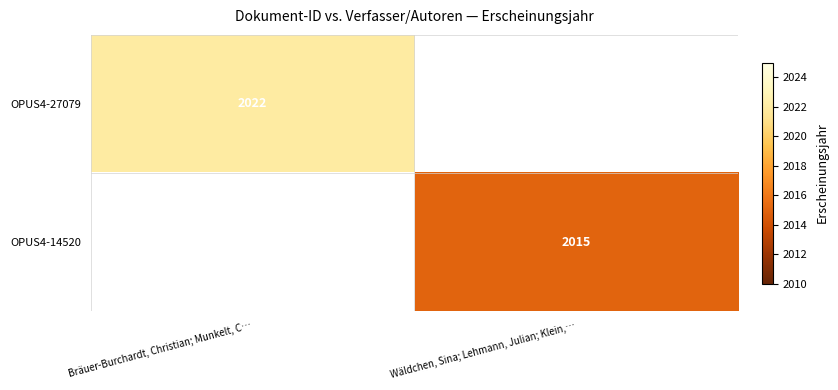

Which label corresponds to the largest value in the chart?

Bräuer-Burchardt, Christian; Munkelt, C…